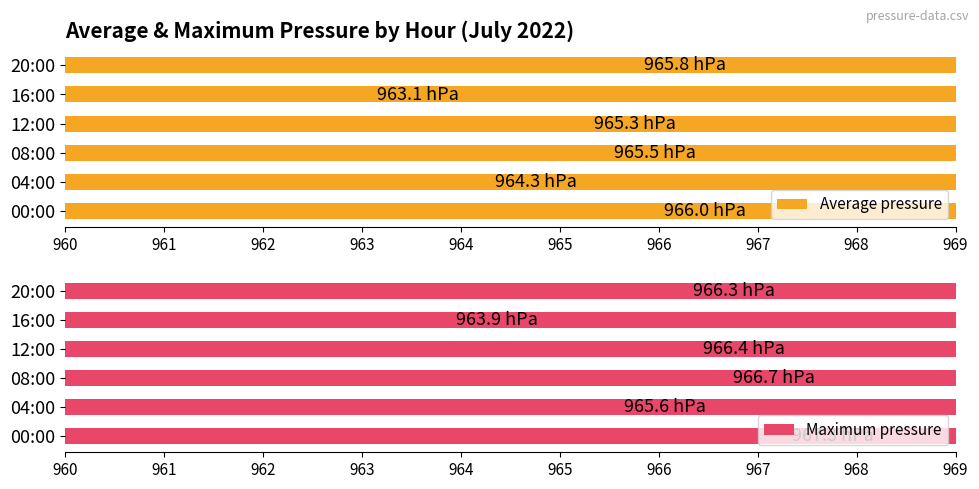

At 12:00, list the series in order from largest to smallest.

Maximum pressure, Average pressure